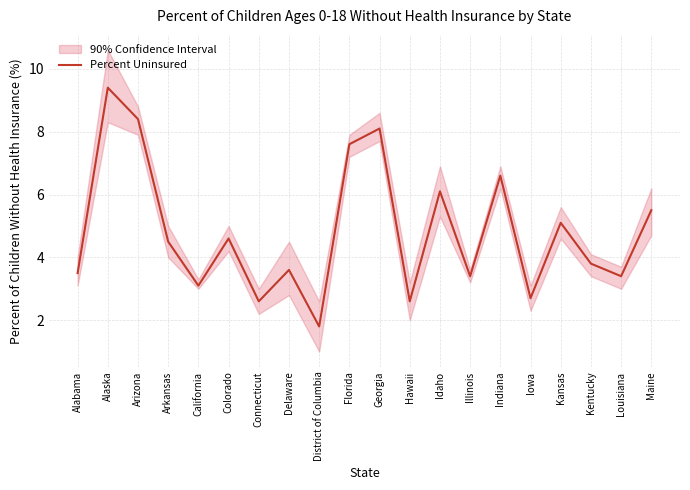

Rank the categories by value from lowest to highest.

District of Columbia, Connecticut, Hawaii, Iowa, California, Illinois, Louisiana, Alabama, Delaware, Kentucky, Arkansas, Colorado, Kansas, Maine, Idaho, Indiana, Florida, Georgia, Arizona, Alaska